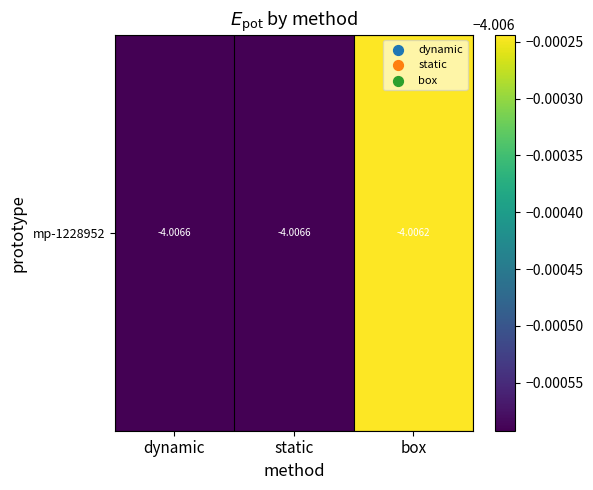

List the labels in order of value, smallest first.

dynamic, static, box